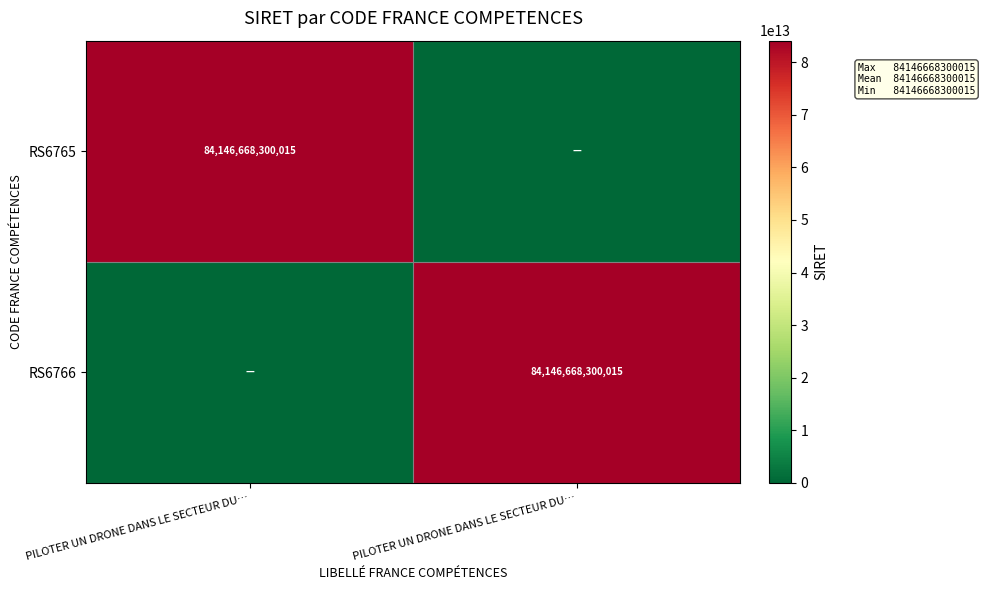

Is the value of RS6766 at PILOTER UN DRONE DANS LE SECTEUR DU… greater than the value of RS6765 at PILOTER UN DRONE DANS LE SECTEUR DU…?

No